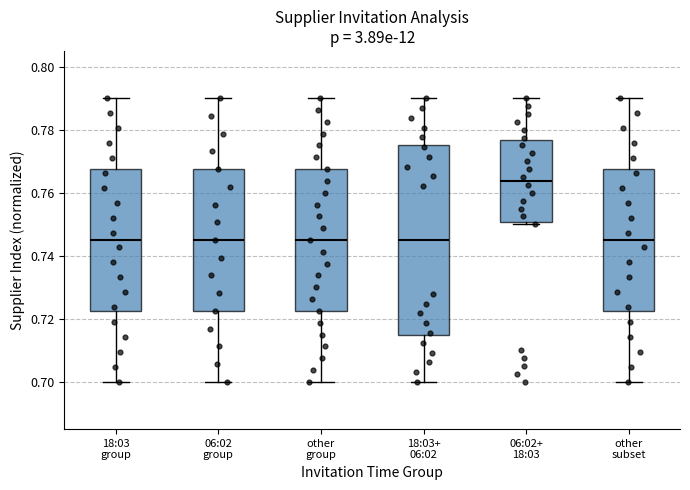

Where does the upper whisker of the box for 06:02 group end on the y-axis? The values are not printed on the chart, so give them approximately, as read against the axis.

0.790